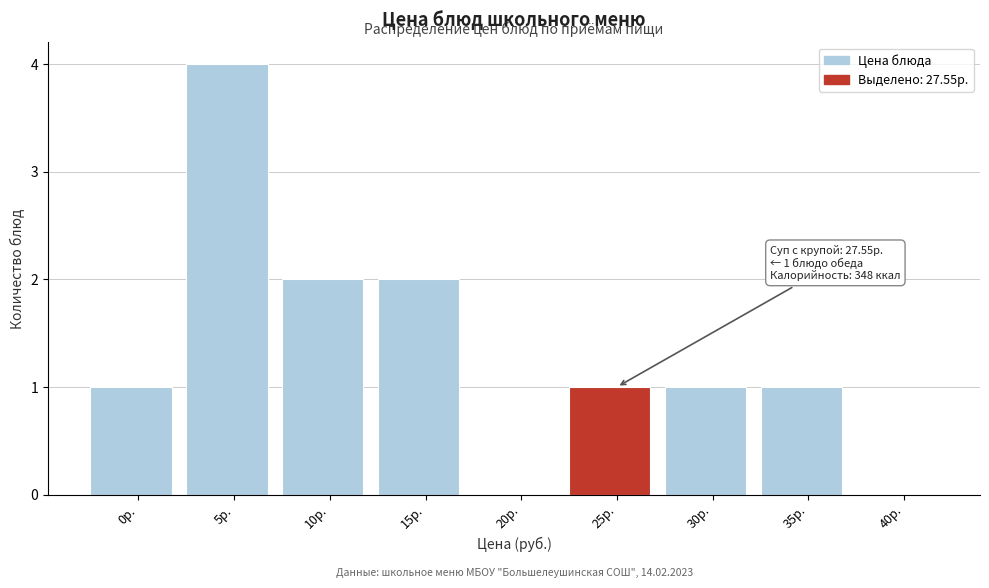

Reading left to right, extract all data points from this chart.

0р.=1	5р.=4	10р.=2	15р.=2	20р.=0	25р.=1	30р.=1	35р.=1	40р.=0